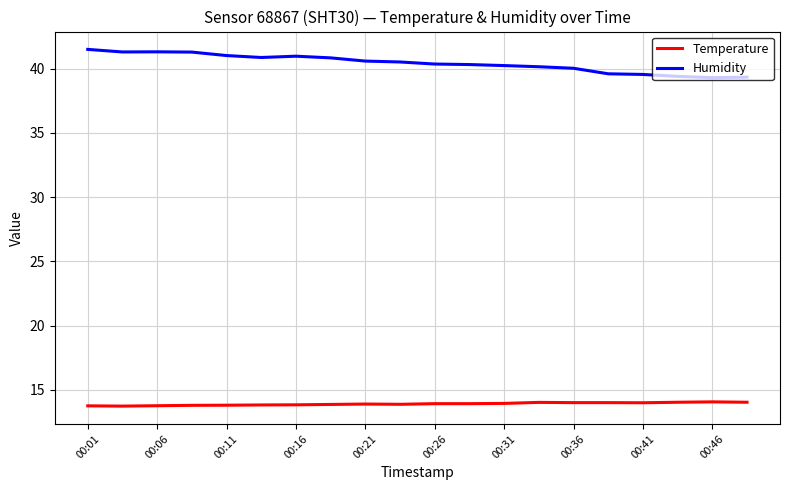

List the series in order of their overall mean, highest first.

Humidity, Temperature